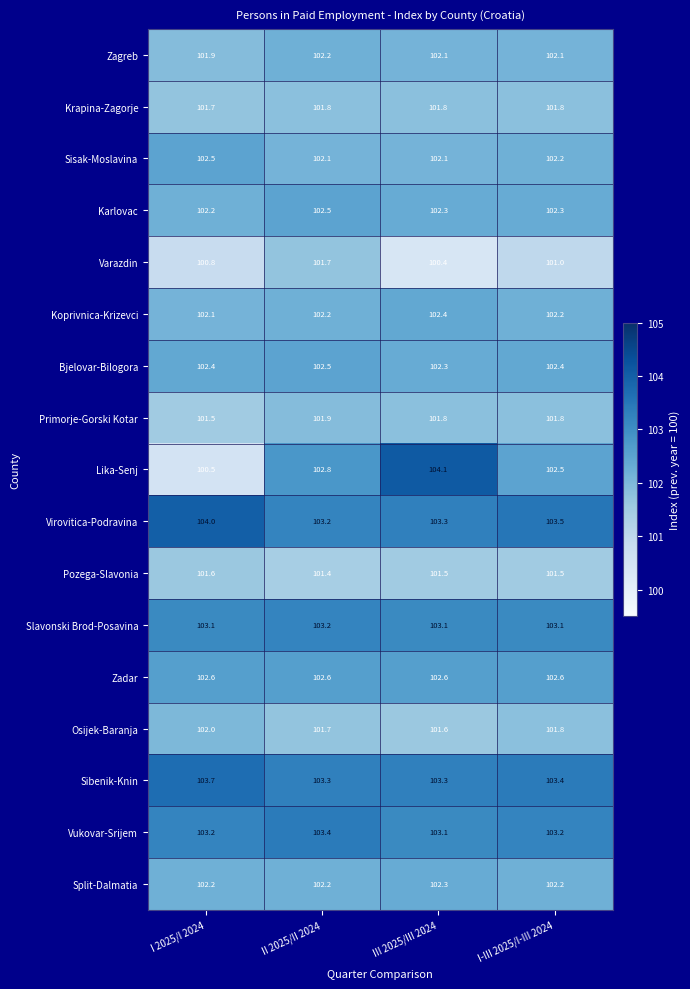

At which category does the chart reach its minimum across all series?

III 2025/III 2024